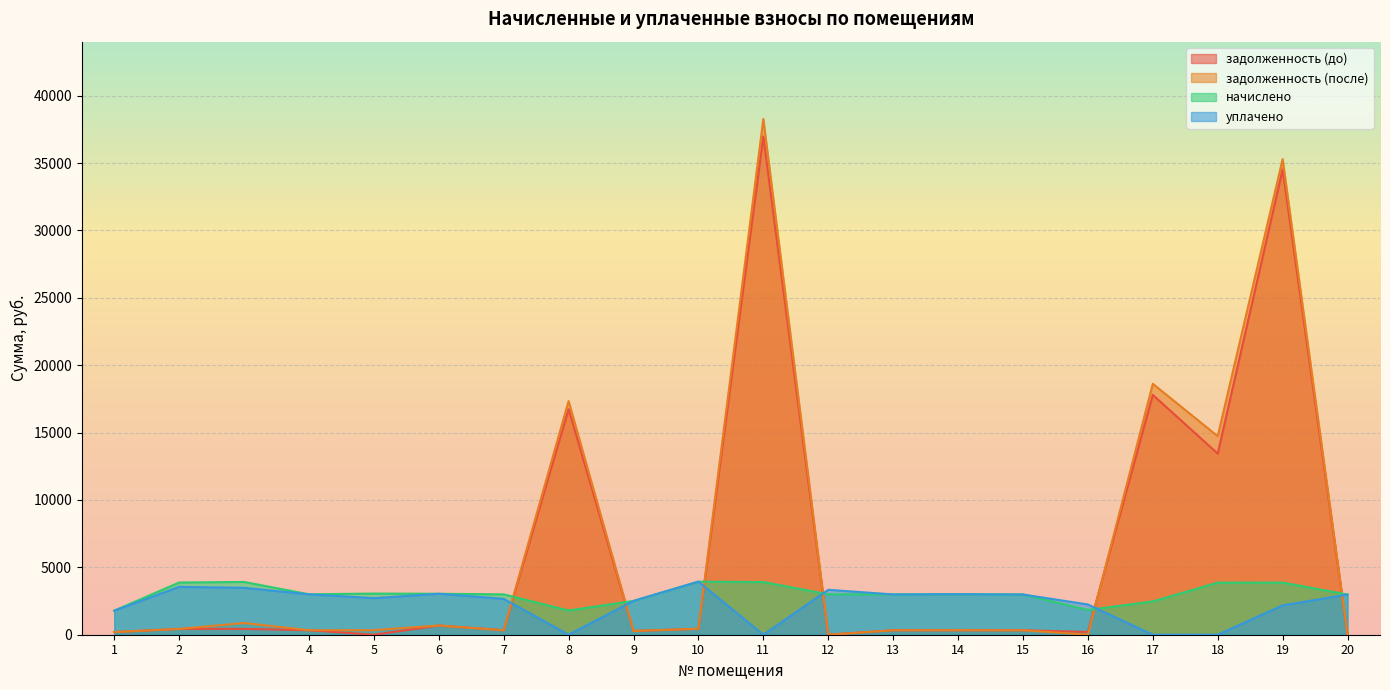

Where does the задолженность (после) series first go above 339?

2